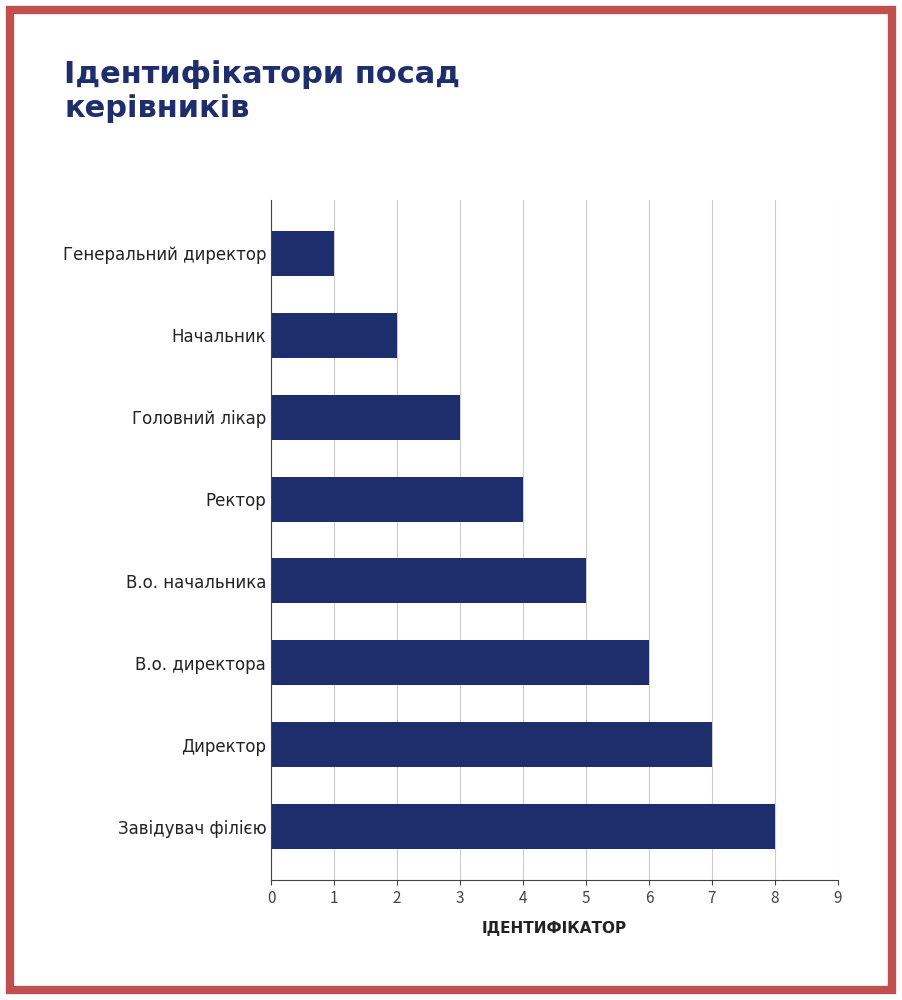

Rank the categories by value from highest to lowest.

Завідувач філією, Директор, В.о. директора, В.о. начальника, Ректор, Головний лікар, Начальник, Генеральний директор